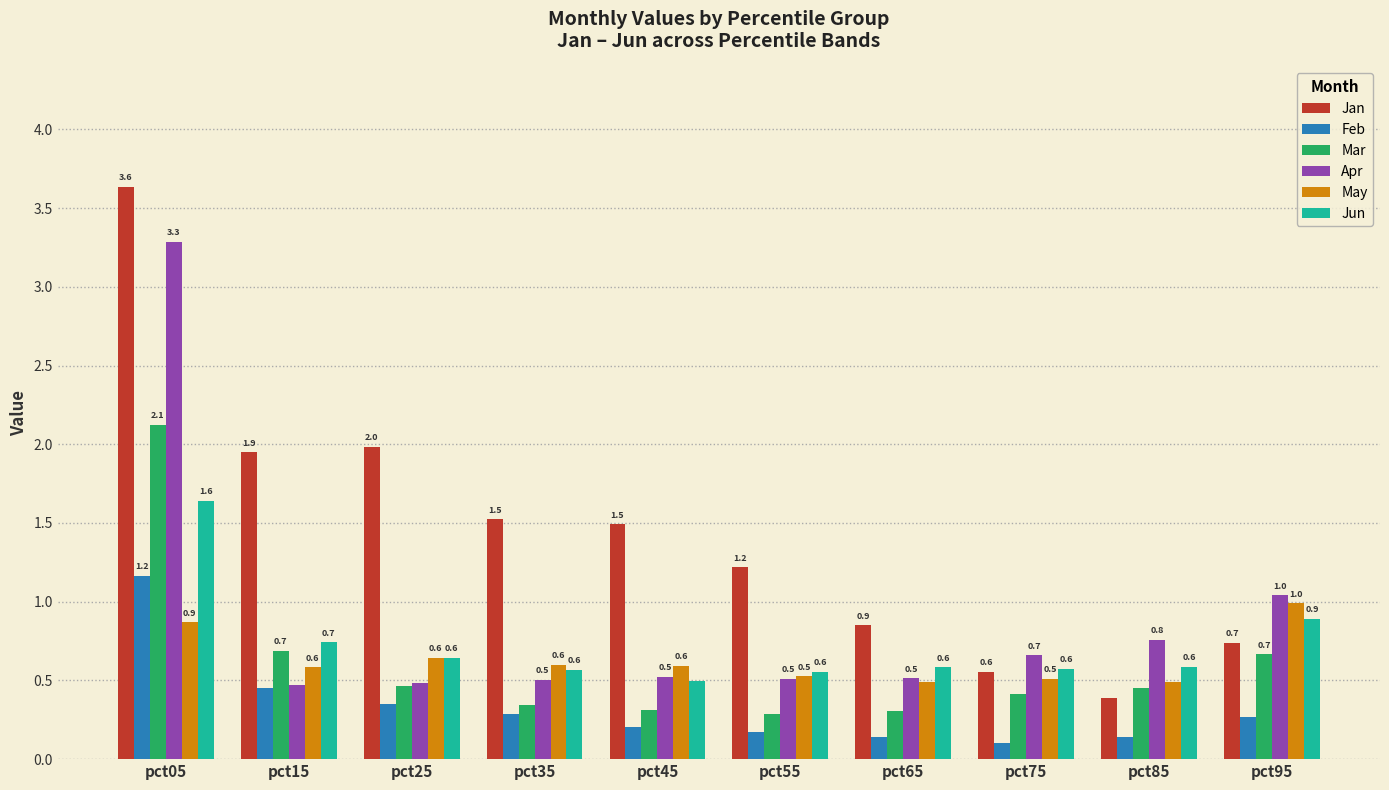

What are all the series names shown in the legend?

Jan, Feb, Mar, Apr, May, Jun